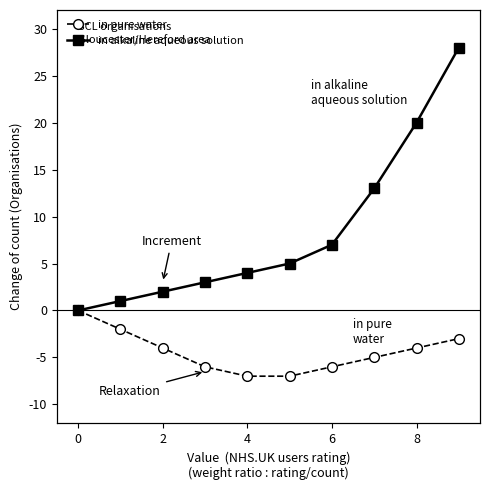

At how many categories does at least one series exceed 7?

3